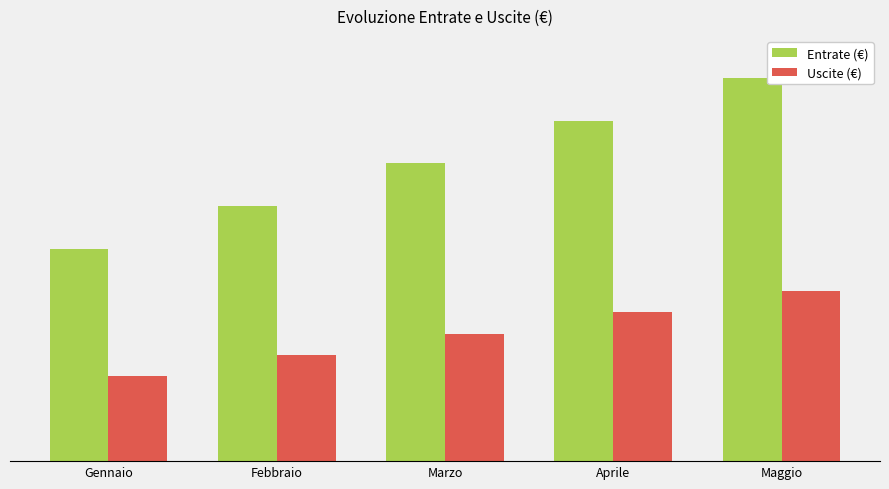

Are the bars horizontal?

No